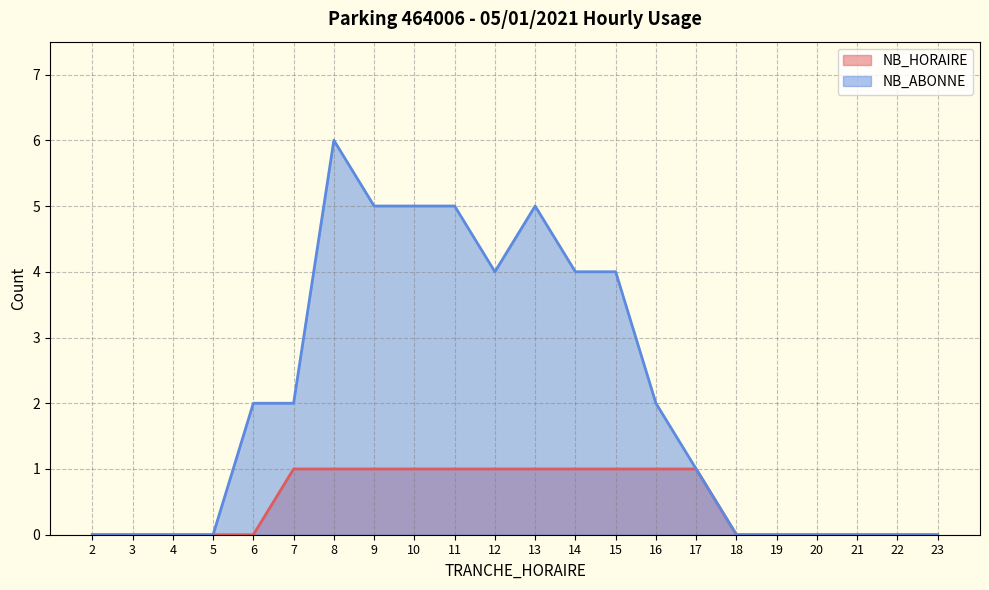

How many lines are shown in the chart?

2